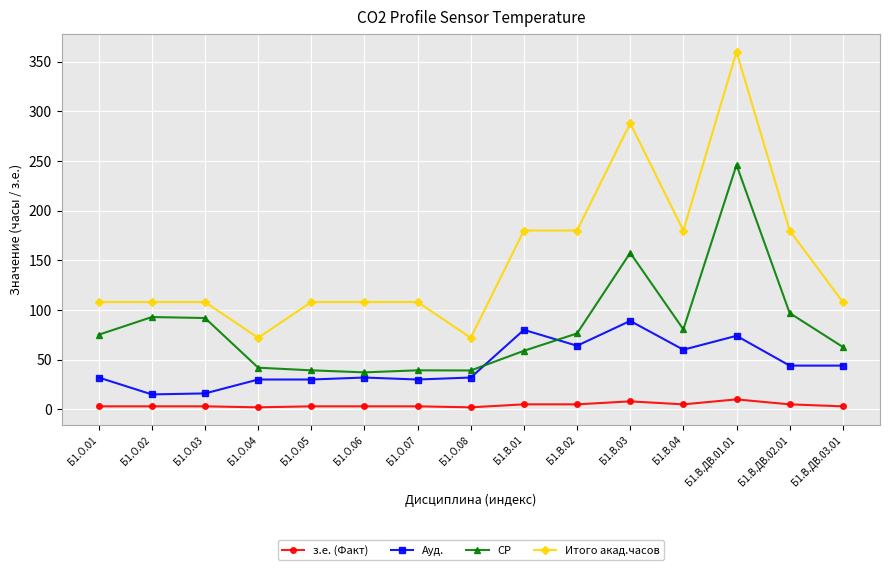

Rank the series by their maximum value, from lowest to highest.

з.е. (Факт), Ауд., СР, Итого акад.часов